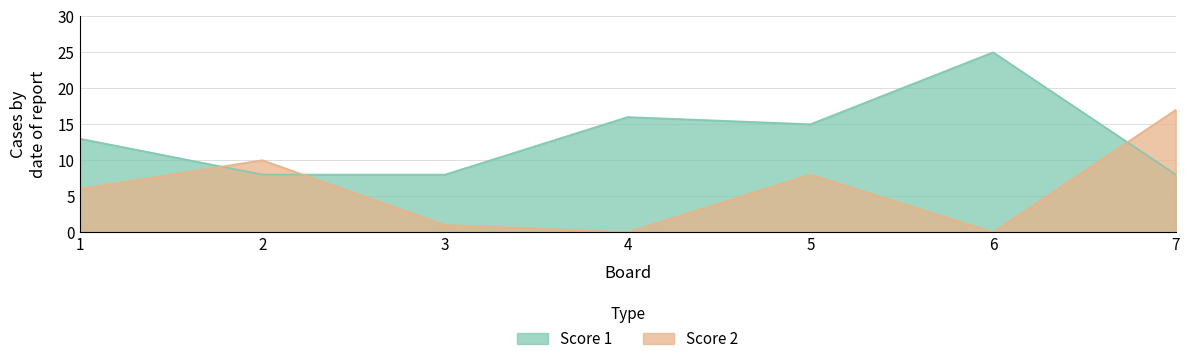

What value does the Score 2 series have at 2, to the nearest 10?

10